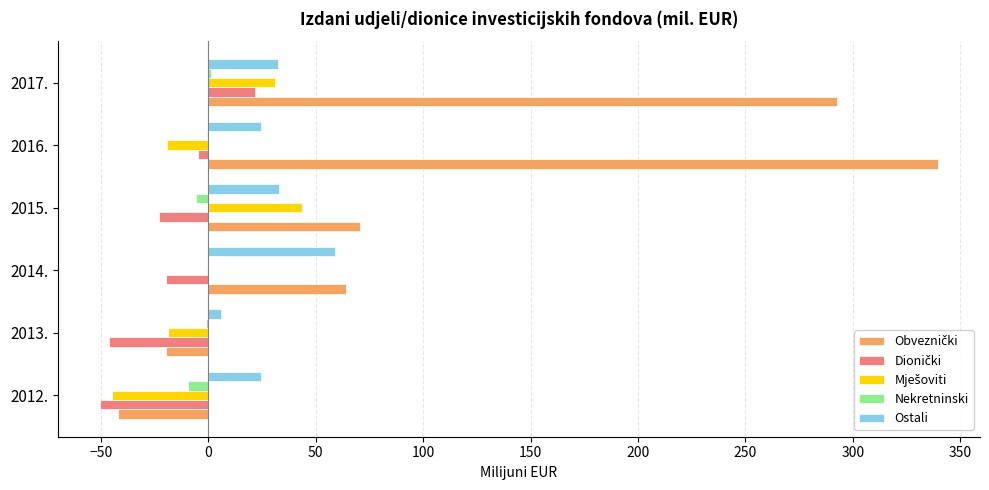

True or false: Nekretninski has a value of -5.6 at 2015..

True